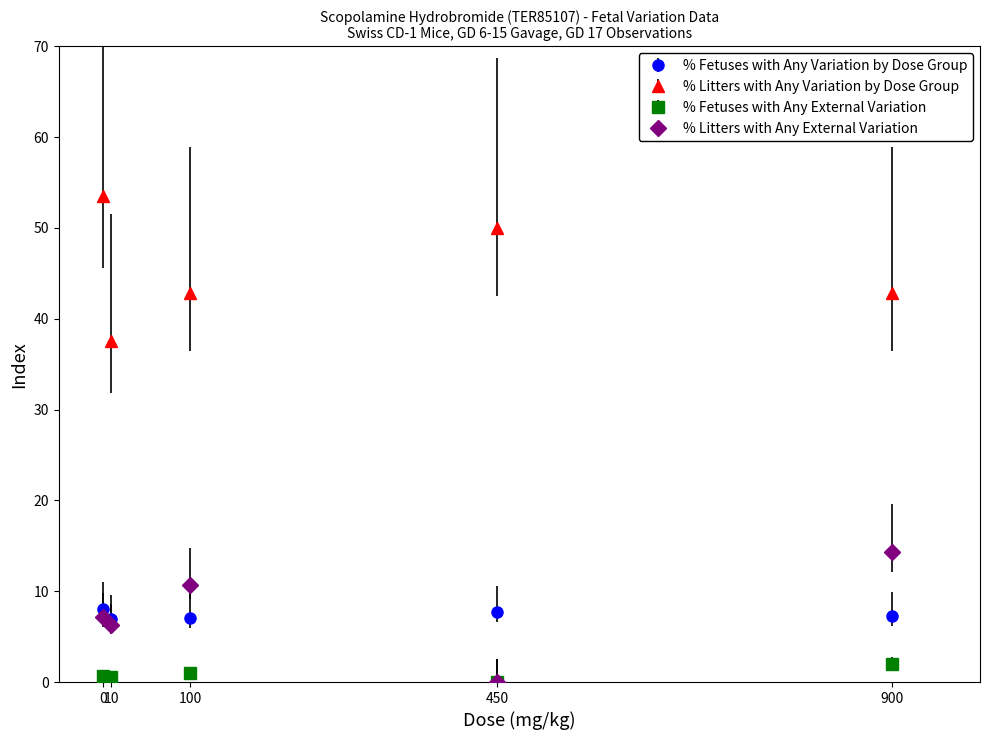

What is the minimum value for % Litters with Any Variation by Dose Group?

37.5